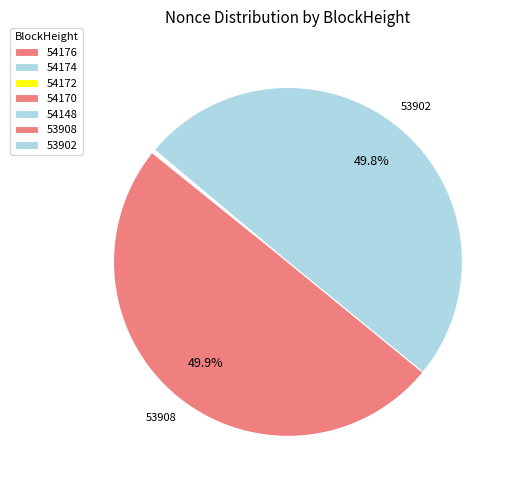

Is it true that 54170 is 0% of the pie?

True